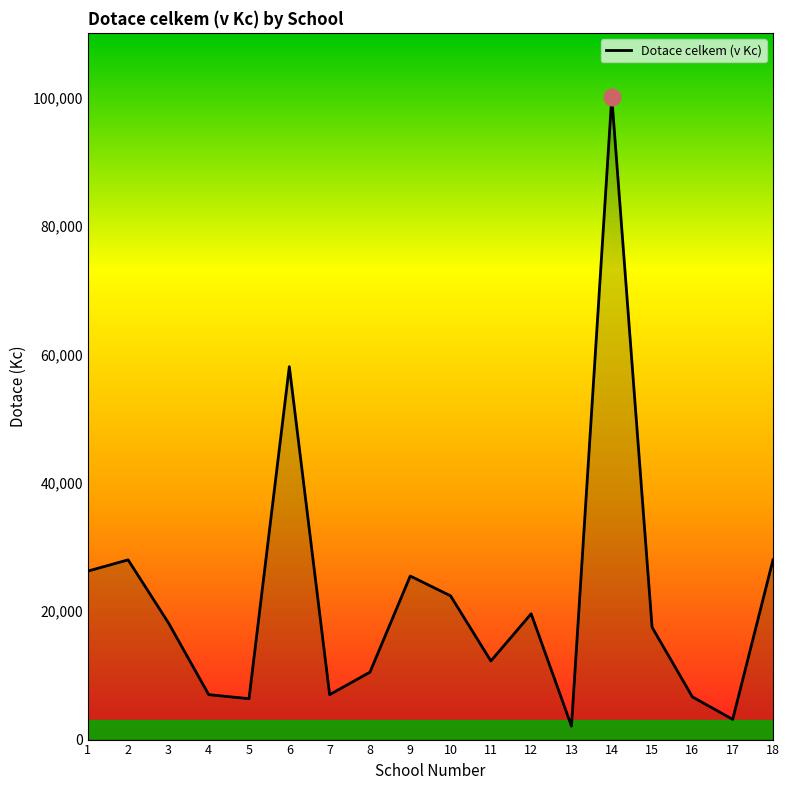

What is the change in value from 12 to 14?

+80500